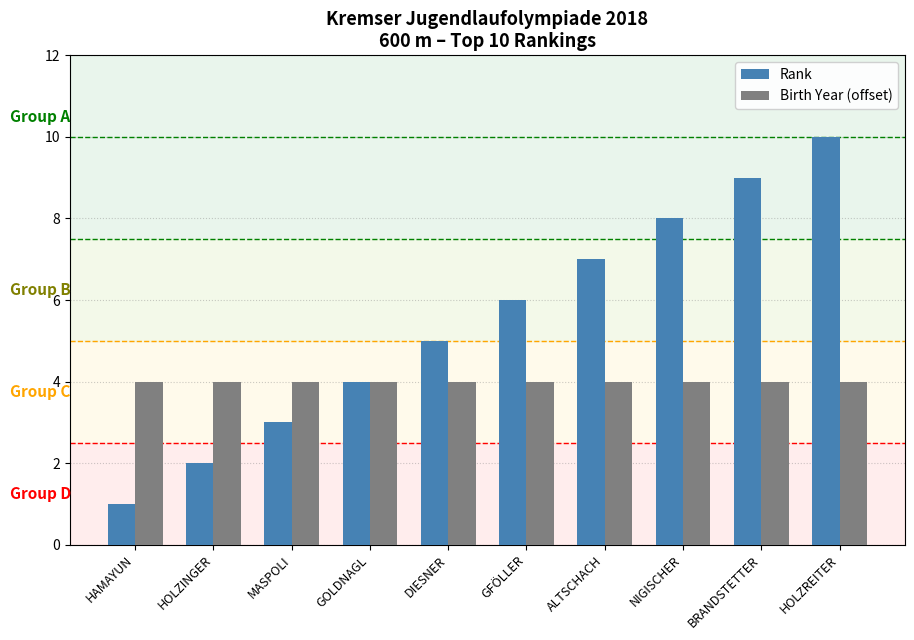

How many bars are there in each group?

2